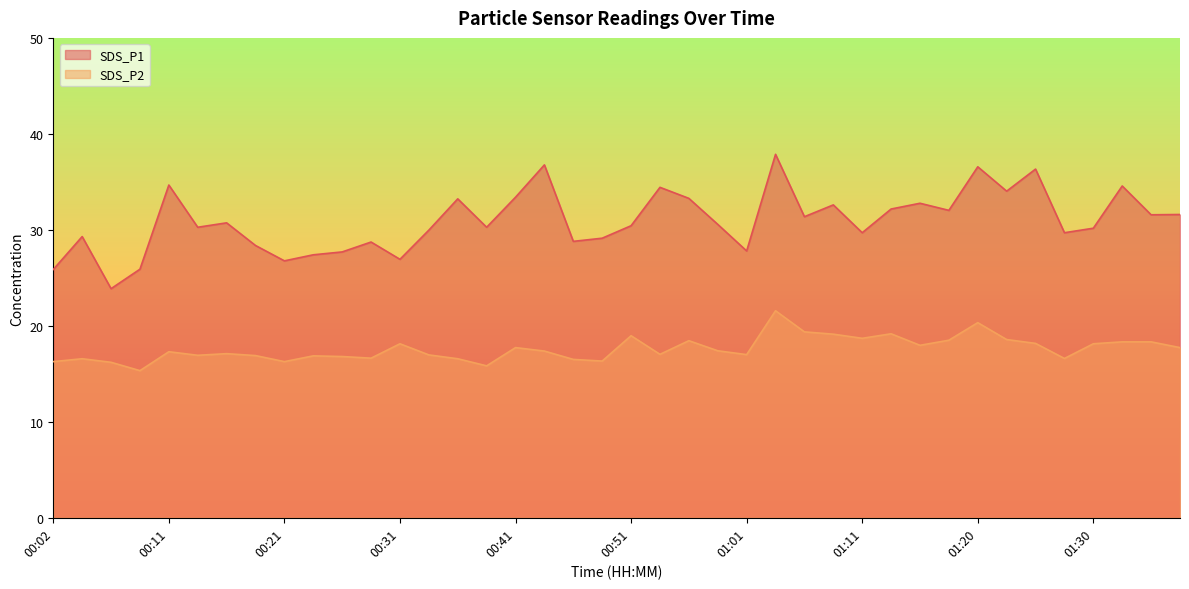

In SDS_P2, how many points are lower than both neighbors (excluding endpoints)?

11